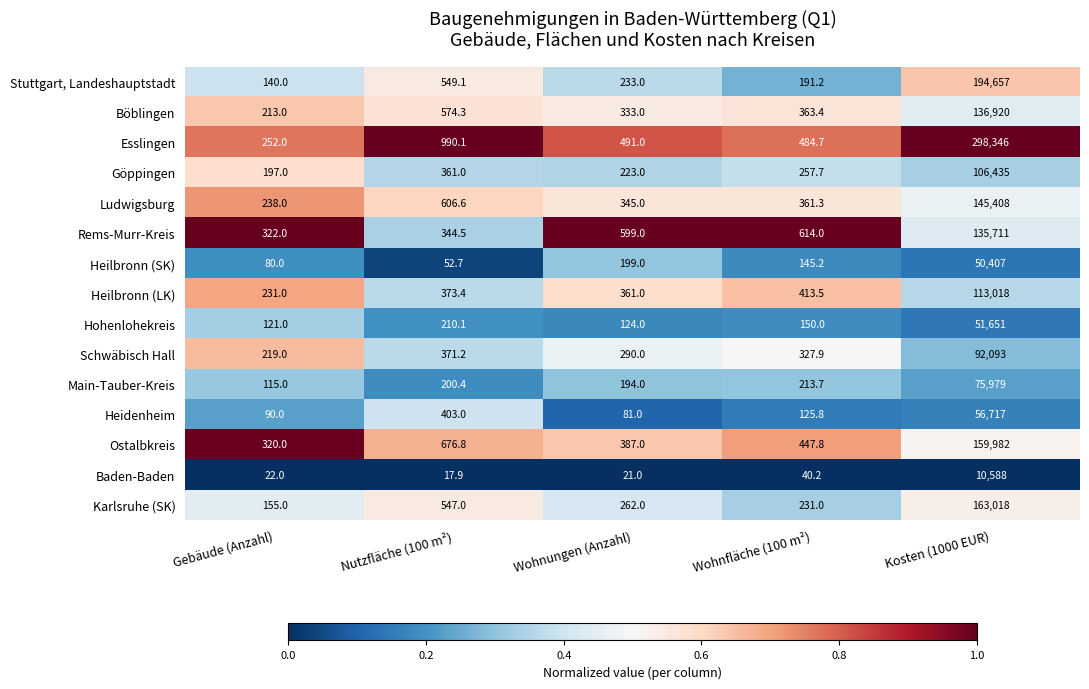

What is the sum of all Rems-Murr-Kreis values?

137590.5